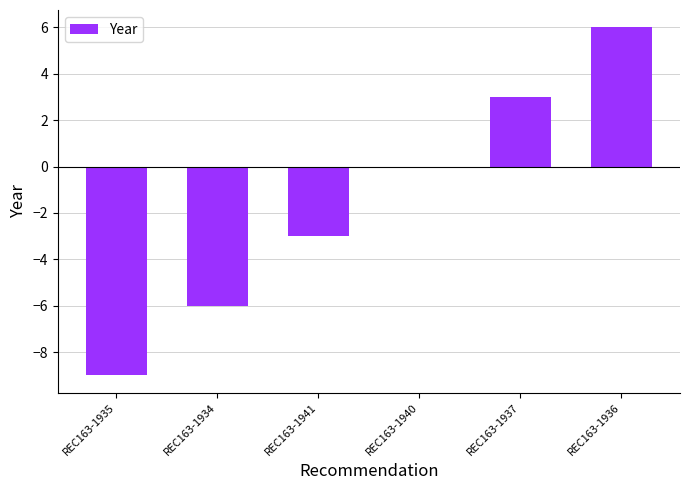

What is the sum of the values at REC163-1937 and REC163-1934?

-3